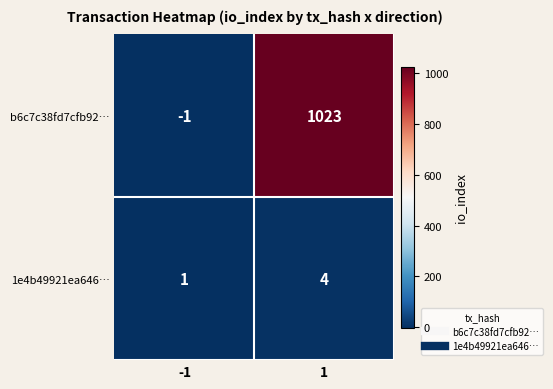

How many series are shown in this chart?

2